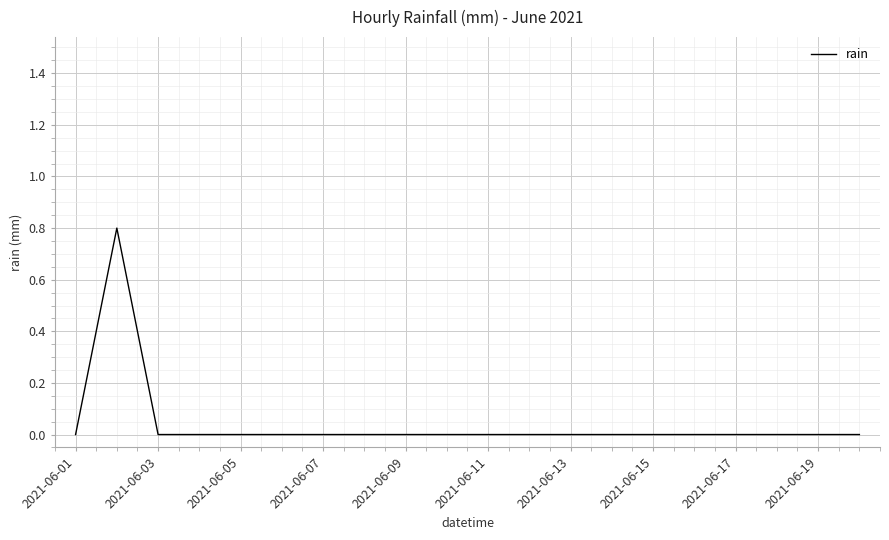

What is the difference between the maximum and minimum values?

0.8